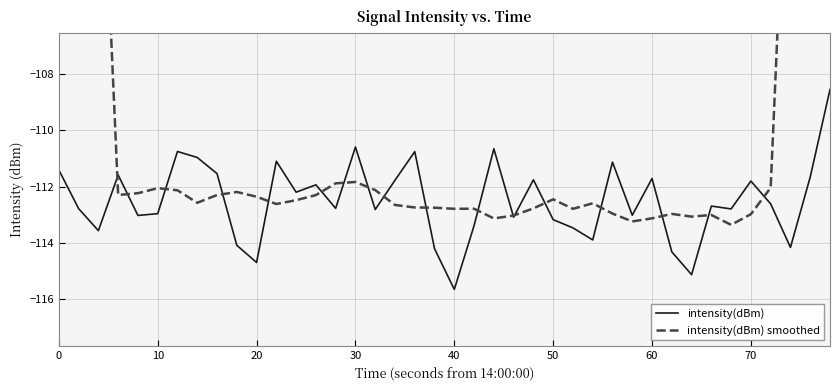

What is the difference between the maximum and minimum values in the intensity(dBm) series?

7.1